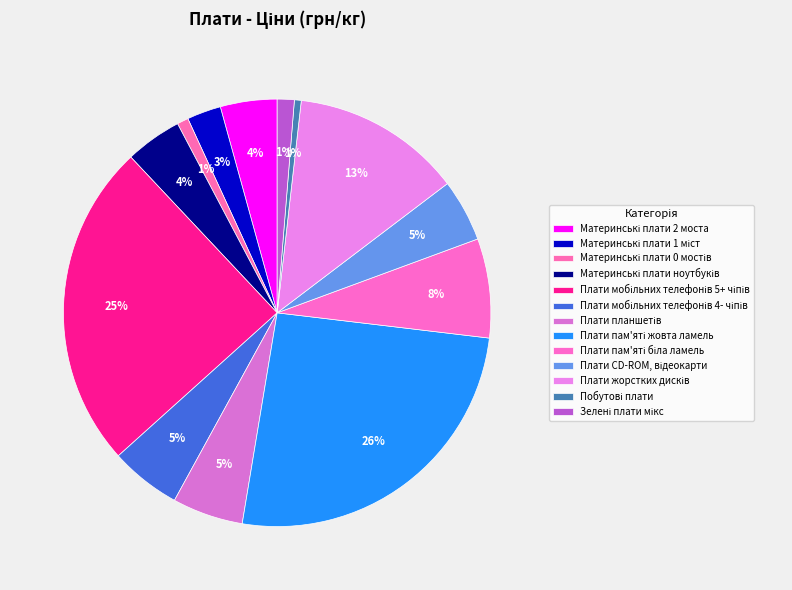

How many segments does this pie chart have?

13